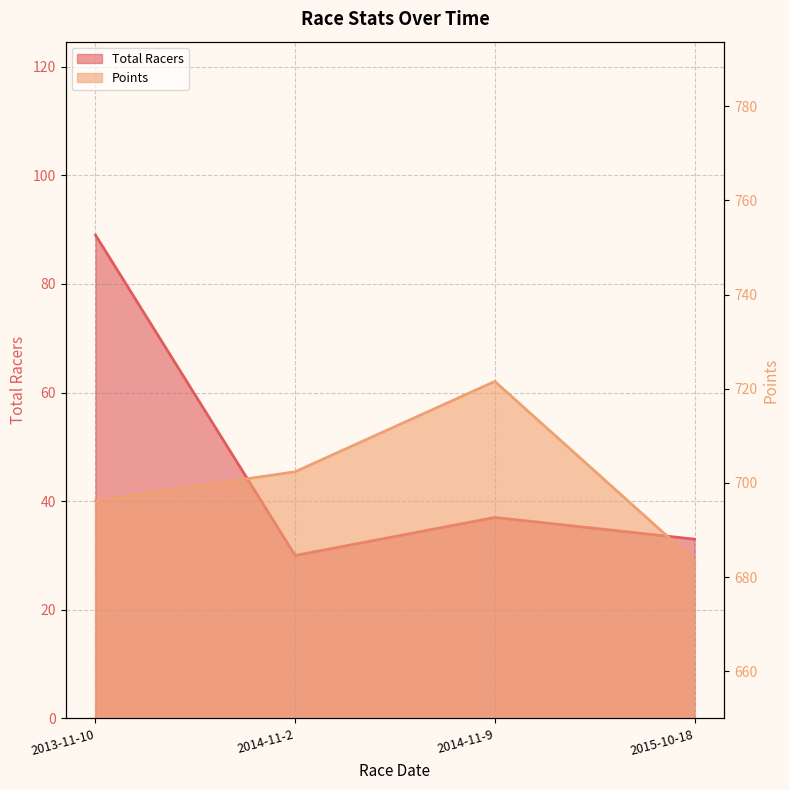

Reading left to right, transcribe all the data shown in this chart.

Total Racers: 2013-11-10=89.0	2014-11-2=30.0	2014-11-9=37.0	2015-10-18=33.0
Points: 2013-11-10=696.2	2014-11-2=702.4	2014-11-9=721.6	2015-10-18=683.5